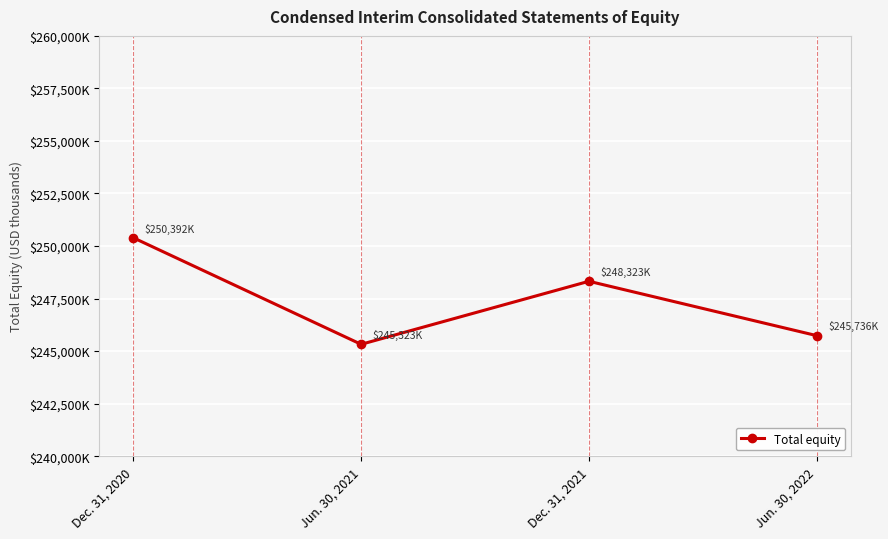

What is the label of the 4th point from the left?

Jun. 30, 2022